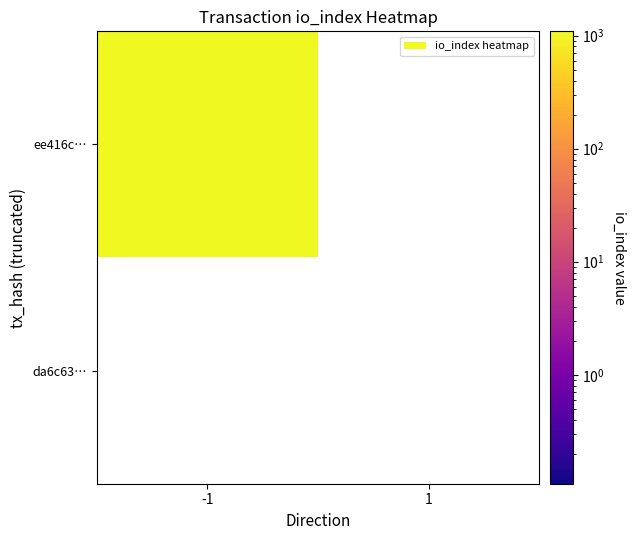

True or false: ee416c935db860ebc8d22cda37ac50d313cb2bd has a value of 0 at direction.

False